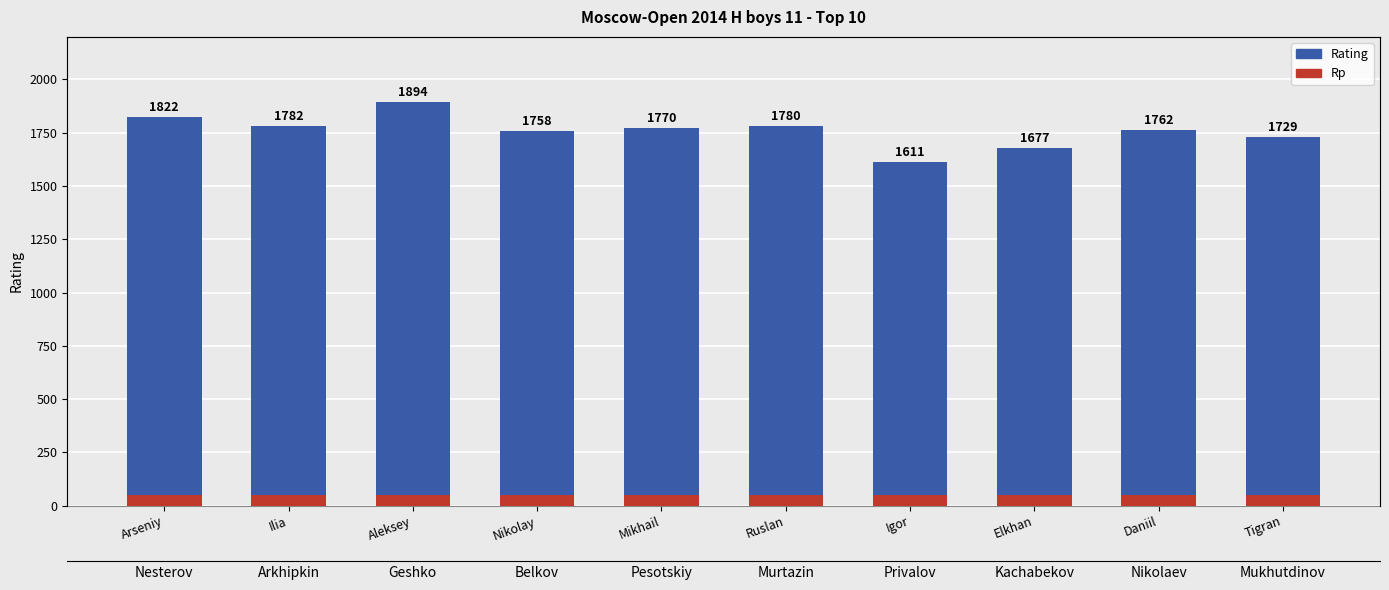

What is the total value across all series at Arseniy?

1872